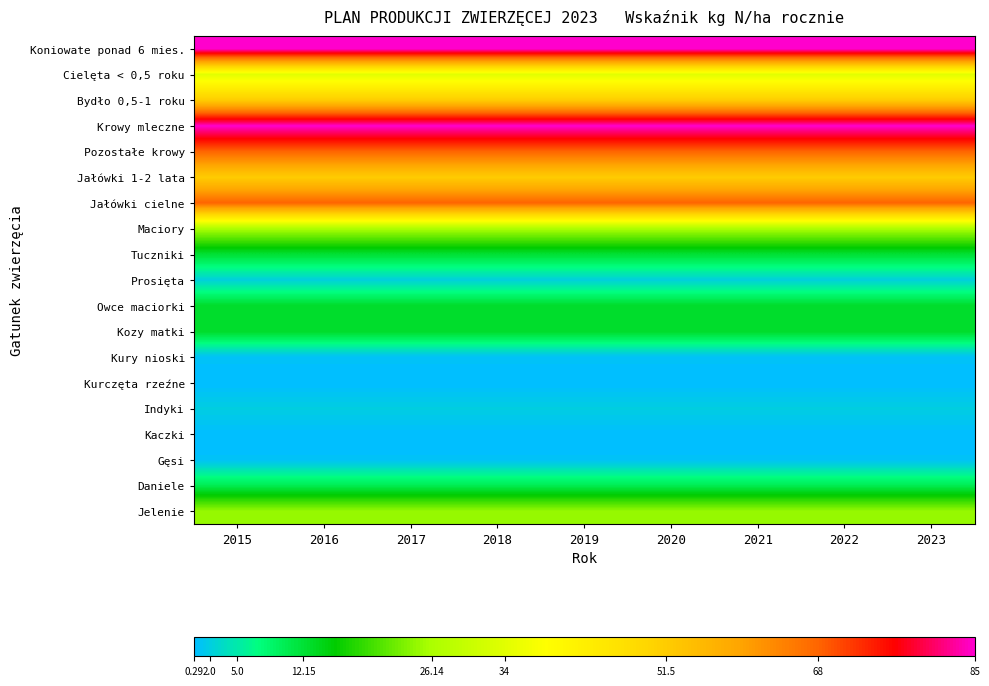

Between 2015 and 2020, which is larger?

2015